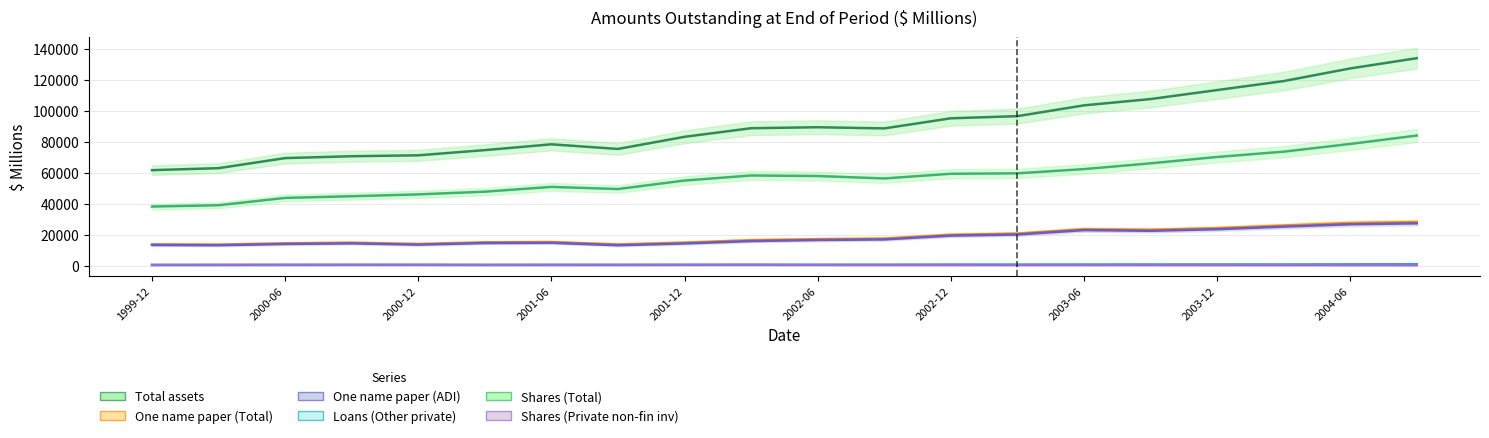

Between 2001-06 and 2002-09, which series saw the biggest shift?

Total assets